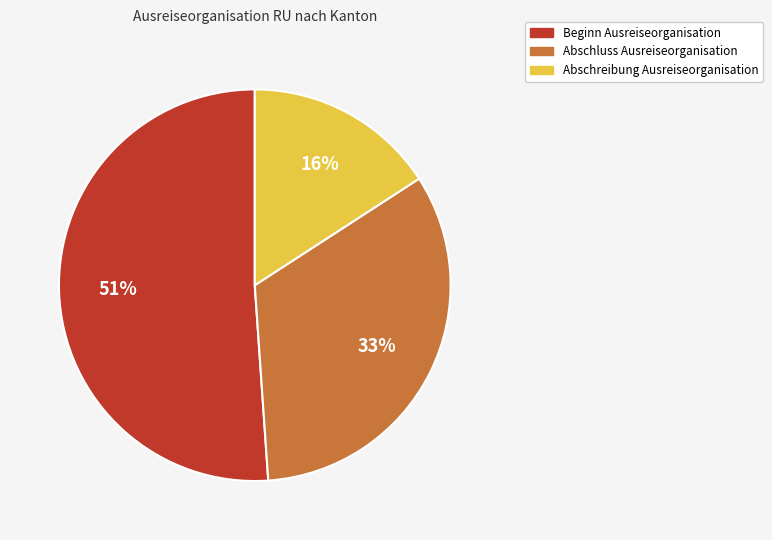

Does any single category account for the majority?

Yes